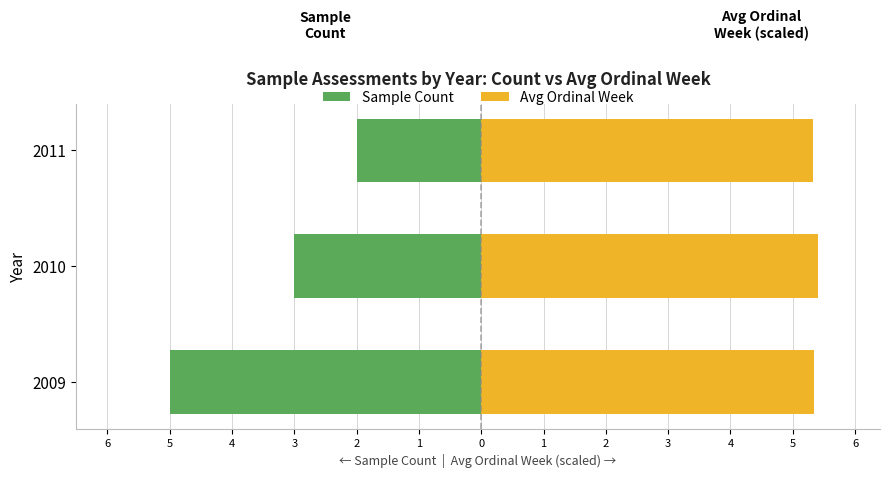

Which series has the largest total across all categories?

Avg Ordinal Week